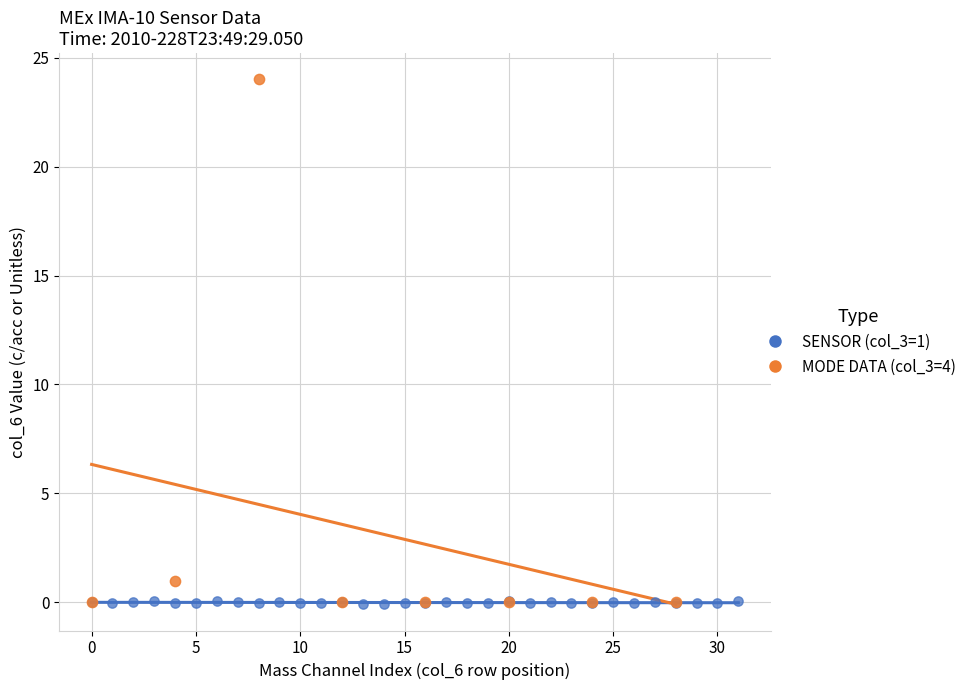

Which series contains the highest Y value?

MODE DATA (col_3=4)